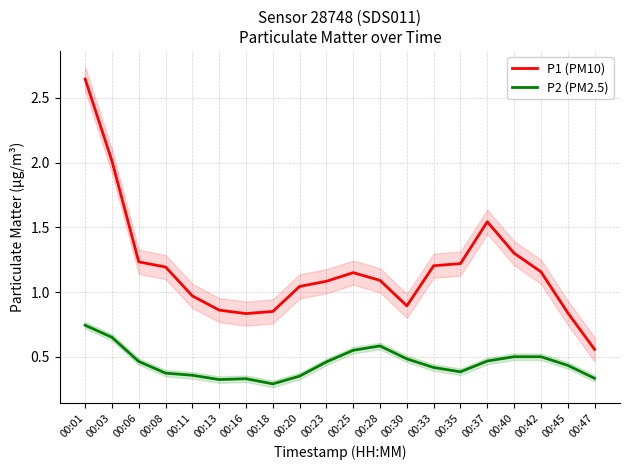

At which category does P1 (PM10) reach its first local valley?

00:16